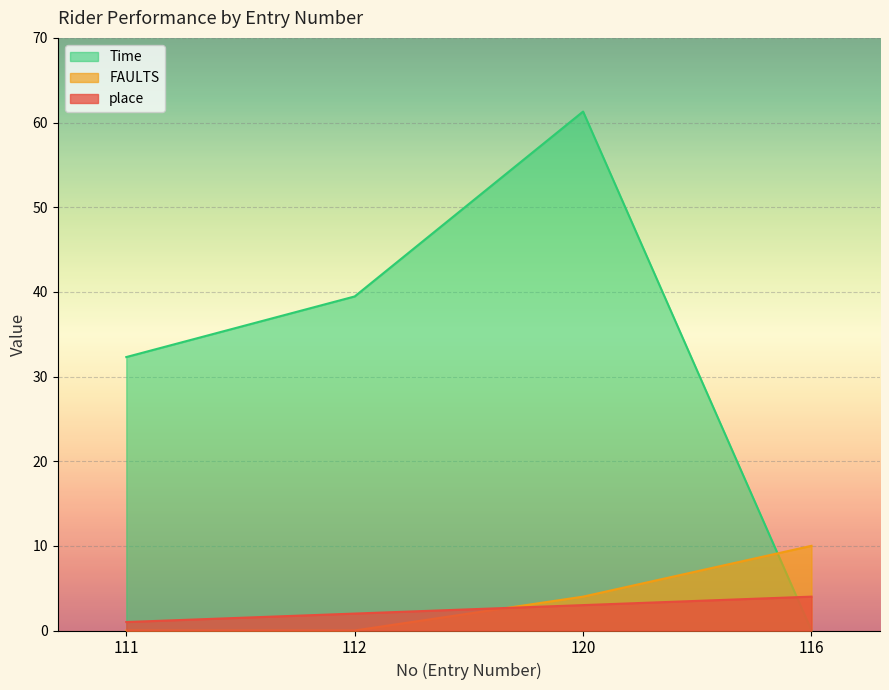

What is the total value across all series at 111?

33.3